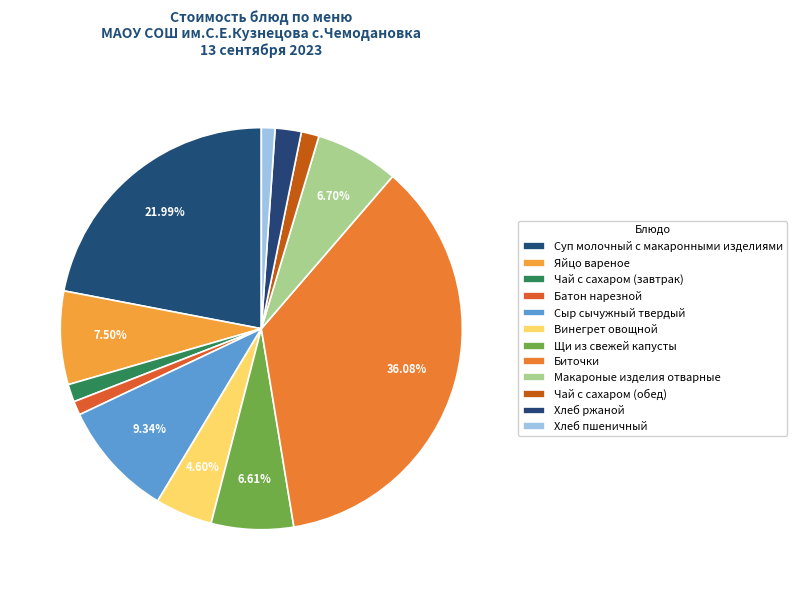

True or false: Яйцо вареное accounts for 14% of the total.

False